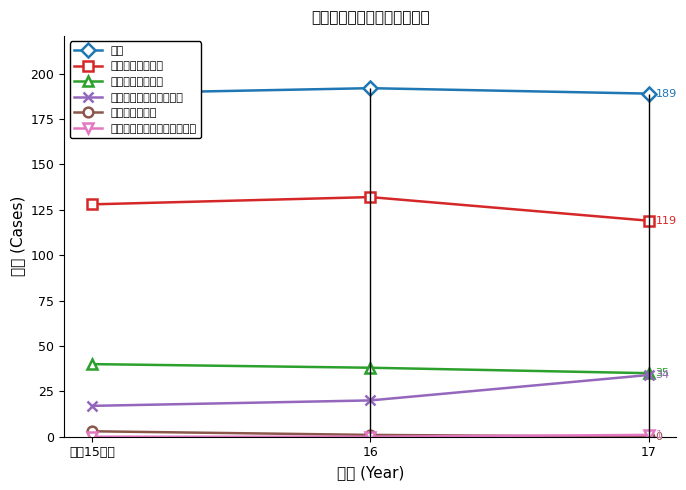

What is the label of the 2nd point from the right?

16